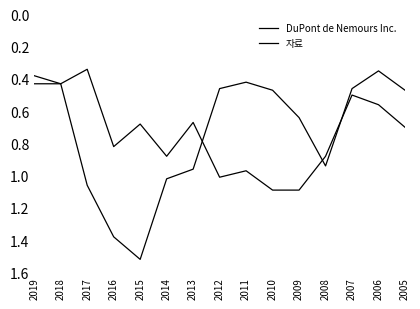

Is it true that 자료 equals 0.1 at 2006?

False